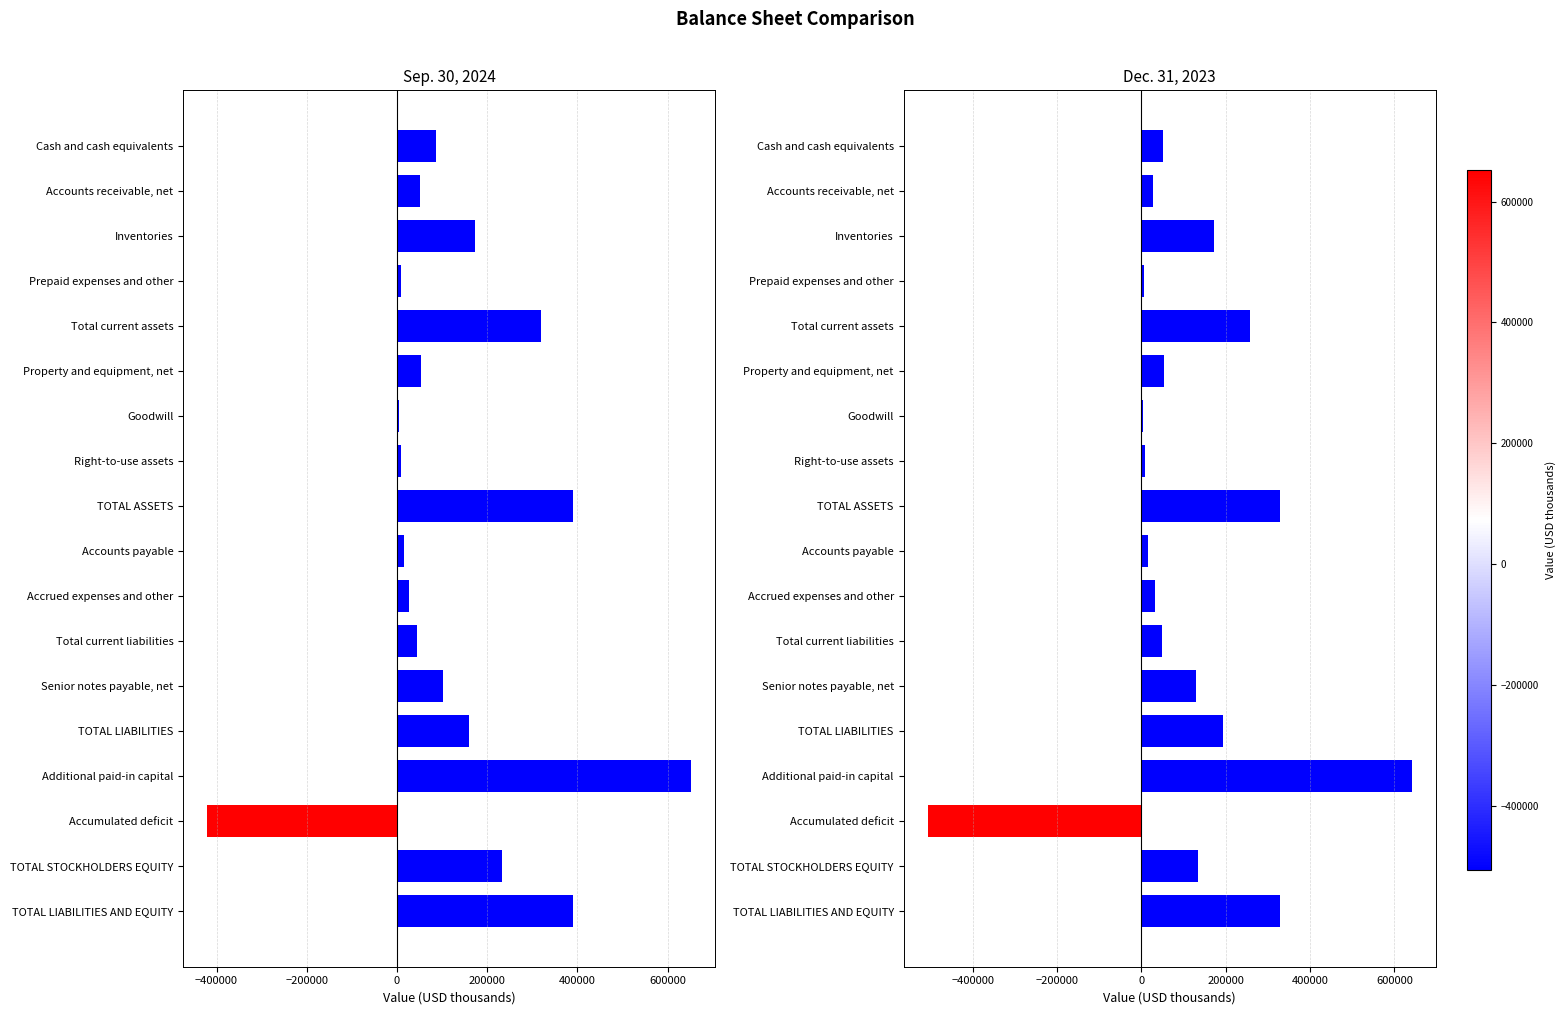

Rank the series by their average value, from highest to lowest.

Sep. 30, 2024, Dec. 31, 2023